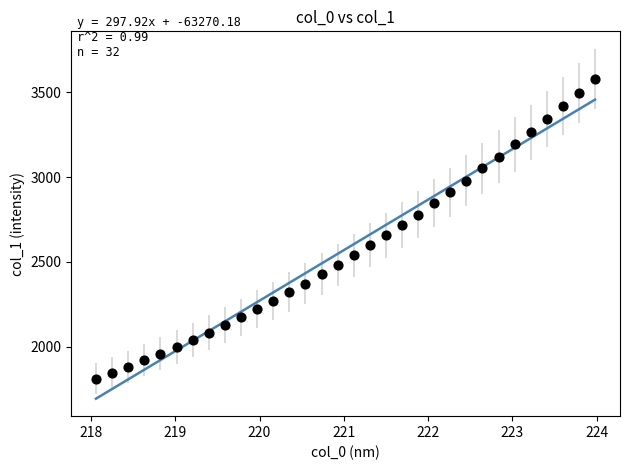

What is the range of Y values (max minus min)?

1767.5